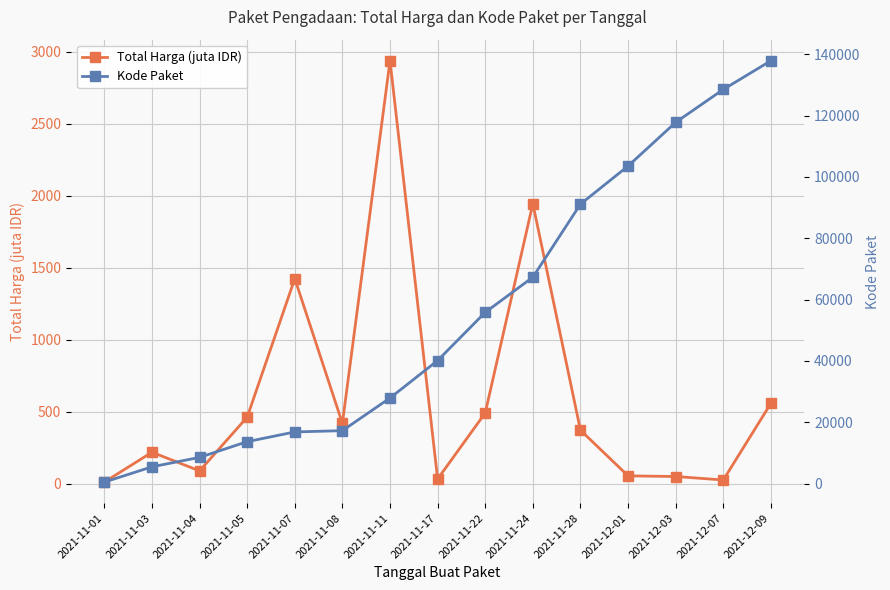

At how many categories does at least one series exceed 4643?

14